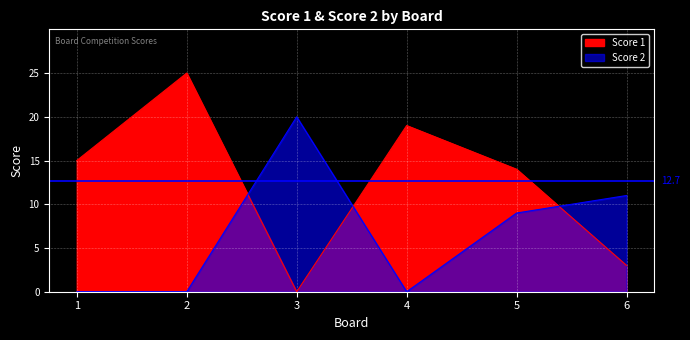

What is the maximum value for Score 1?

25